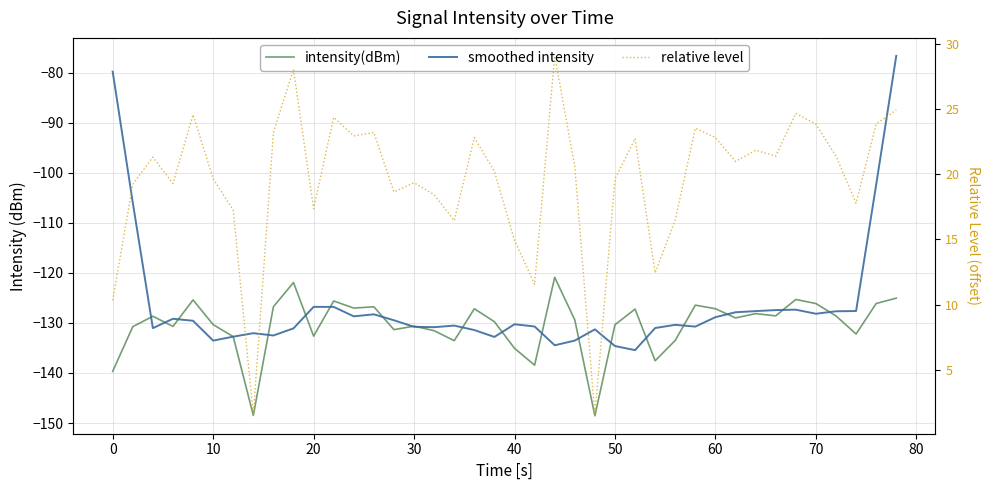

Rank the series by their maximum value, from highest to lowest.

relative level, smoothed intensity, intensity(dBm)